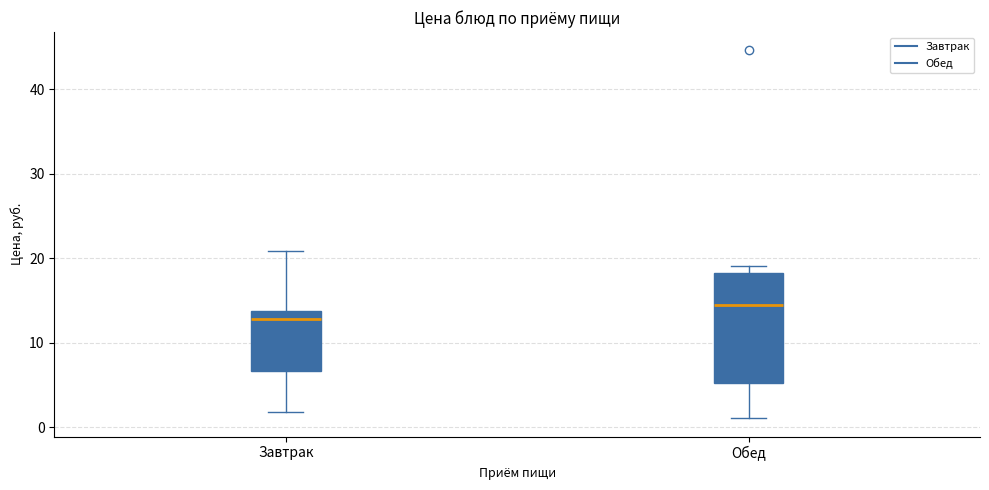

Where does the median line of the box for Завтрак sit on the y-axis? The values are not printed on the chart, so give them approximately, as read against the axis.

13